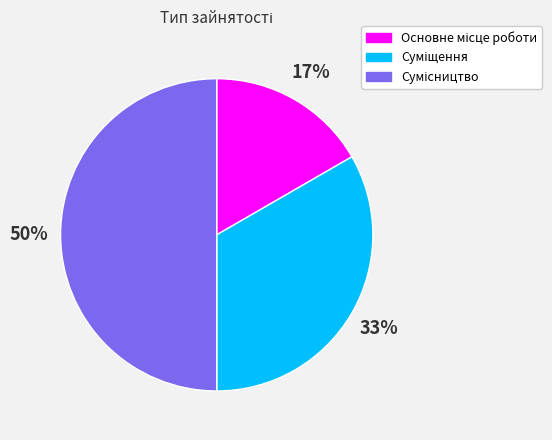

To the nearest percent, what is the difference between the largest and smallest slice percentages?

33%